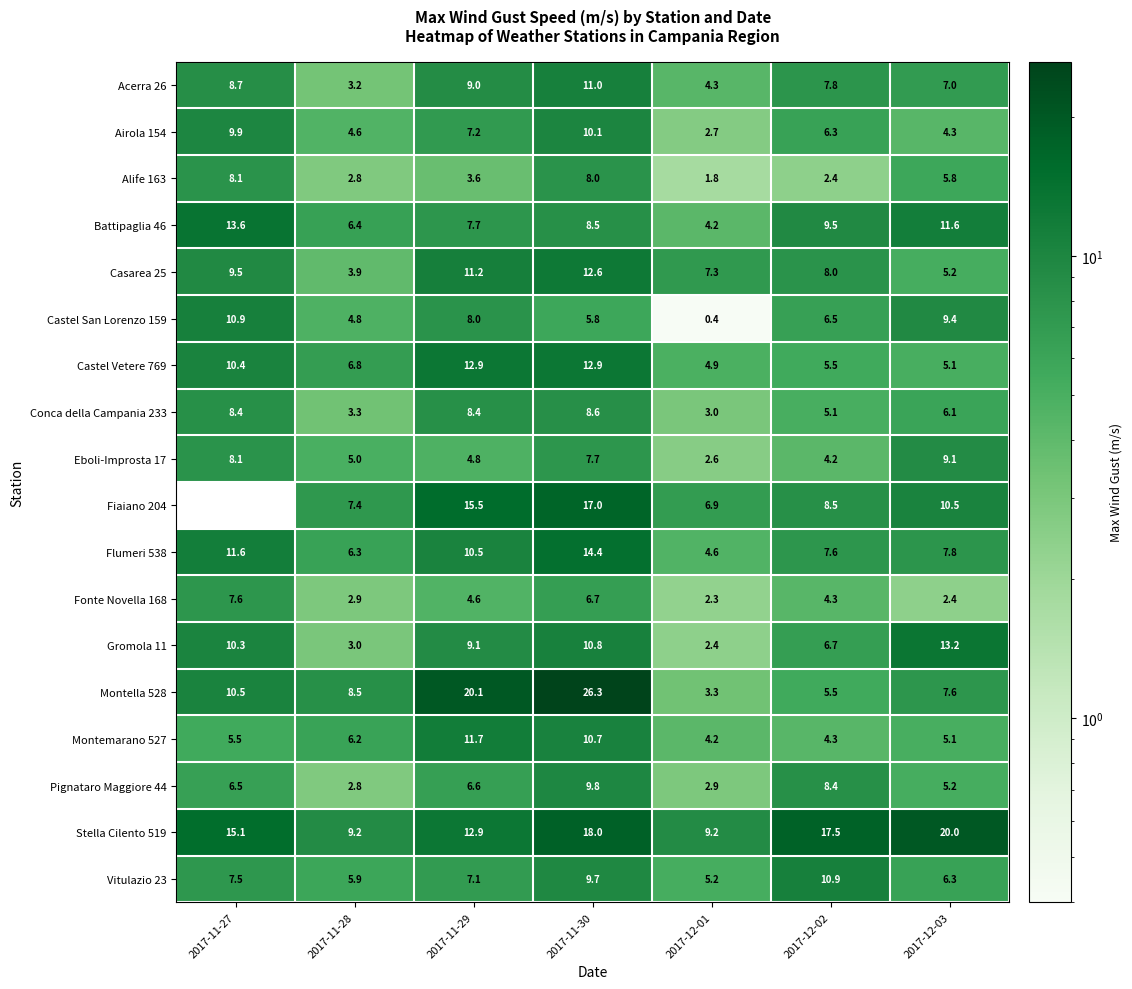

Where is Conca della Campania 233 nearest to the value 5?

2017-12-02